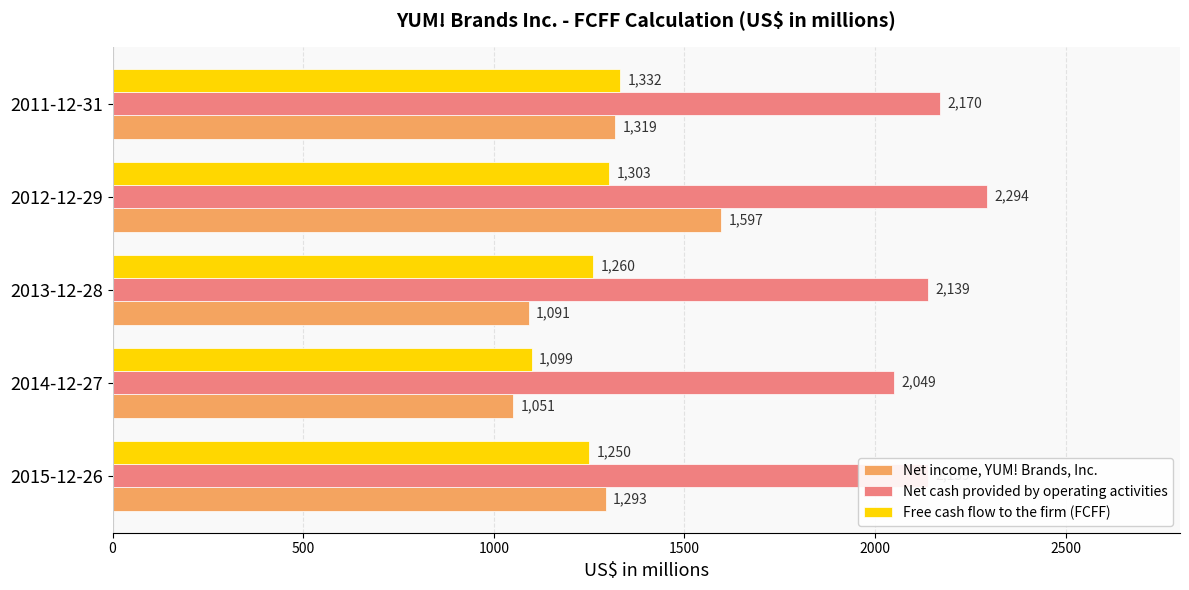

At which category is the sum across all series the highest?

2012-12-29